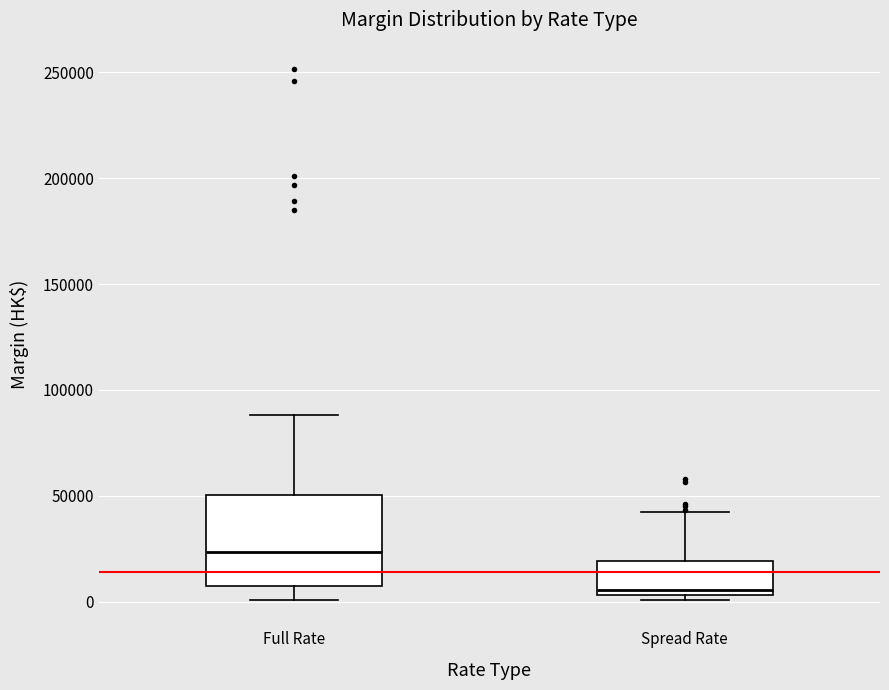

Where does the upper whisker of the box for Spread Rate end on the y-axis? The values are not printed on the chart, so give them approximately, as read against the axis.

45000